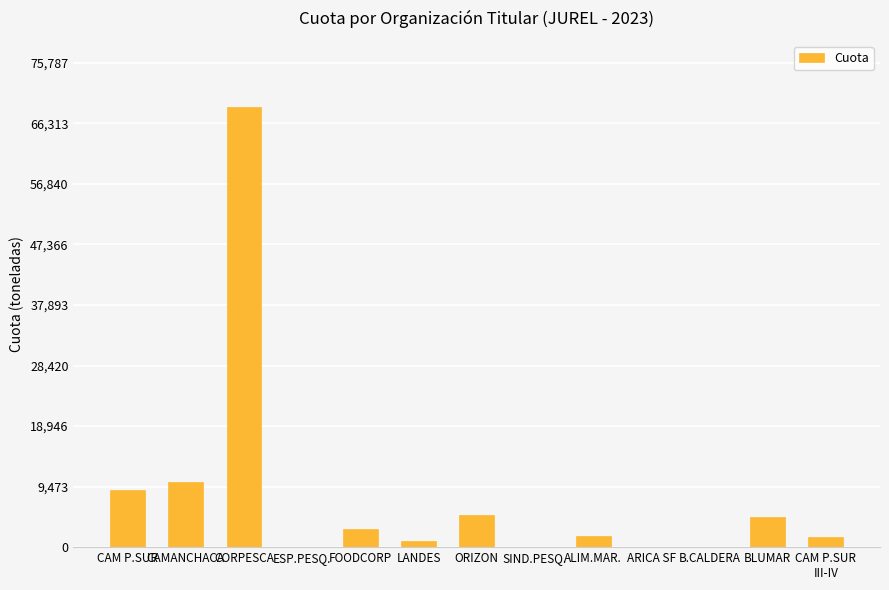

Approximately how many times larger is the value at CAM P.SUR compared to ALIM.MAR.?

5.2